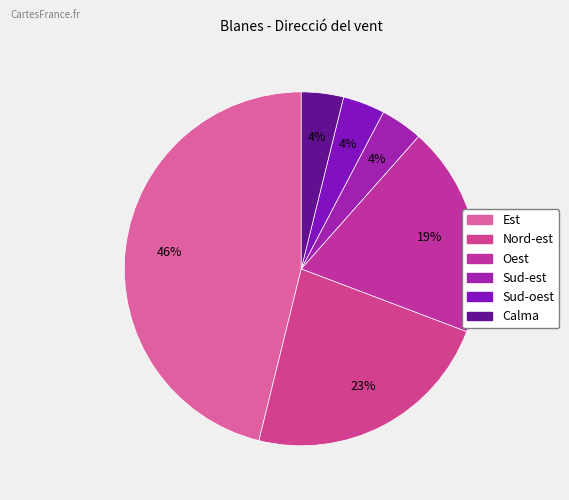

To the nearest percent, what is the difference between the largest and smallest slice percentages?

42%